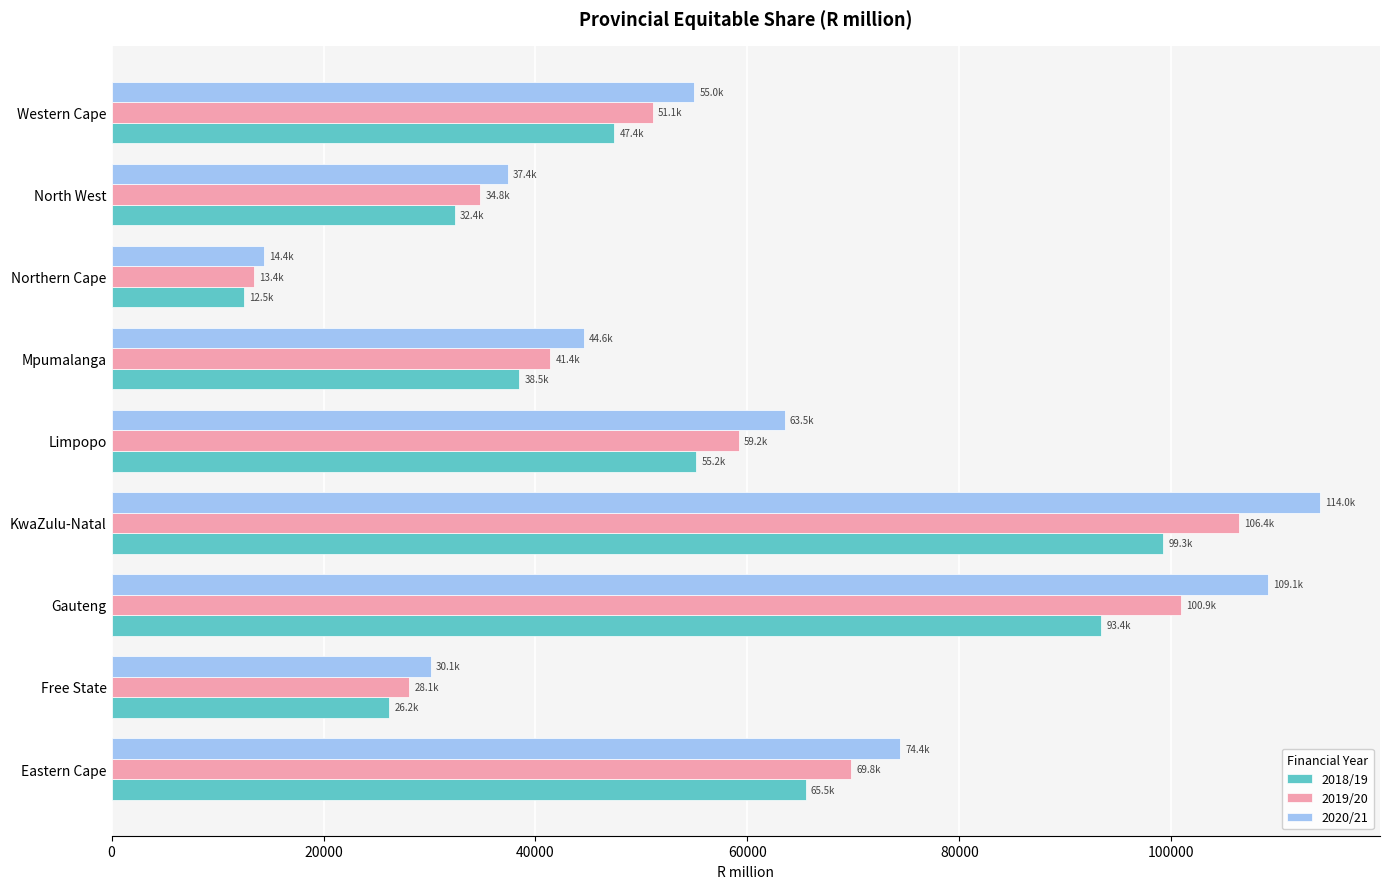

How many categories are shown in the chart?

9